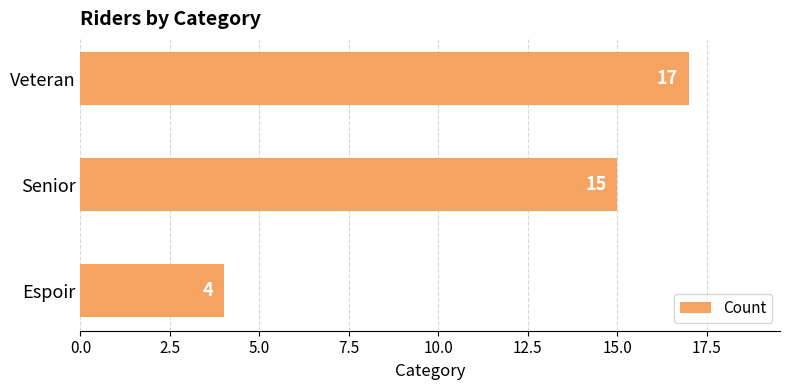

Reading bottom to top, list all the values displayed in this chart.

Espoir=4	Senior=15	Veteran=17